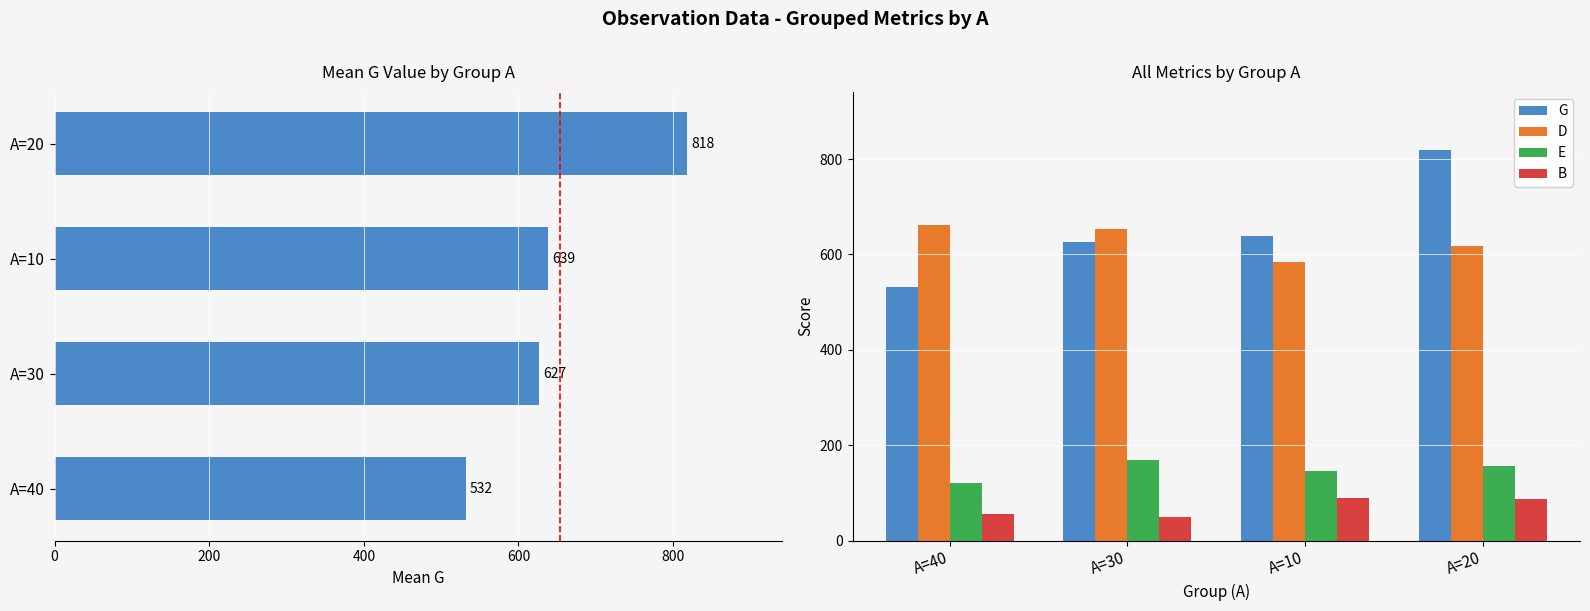

What are all the series names shown in the legend?

G, D, E, B